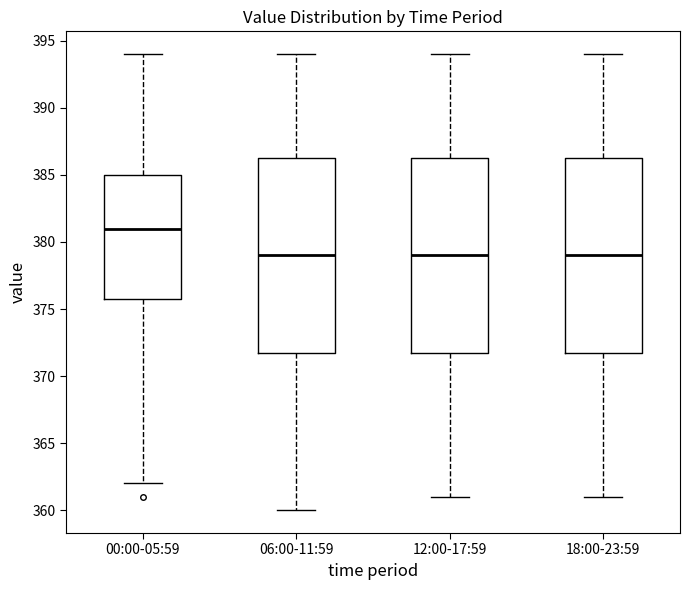

Reading left to right, read every box against the y-axis: the position of its median line, the range the box covers, and the ends of its whiskers. The values are not printed on the chart, so give them approximately, as read against the axis.

00:00-05:59: median 381.0, box 376.0 to 385.0, whiskers 362.0 to 394.0
06:00-11:59: median 379.0, box 372.0 to 386.5, whiskers 360.0 to 394.0
12:00-17:59: median 379.0, box 372.0 to 386.5, whiskers 361.0 to 394.0
18:00-23:59: median 379.0, box 372.0 to 386.5, whiskers 361.0 to 394.0